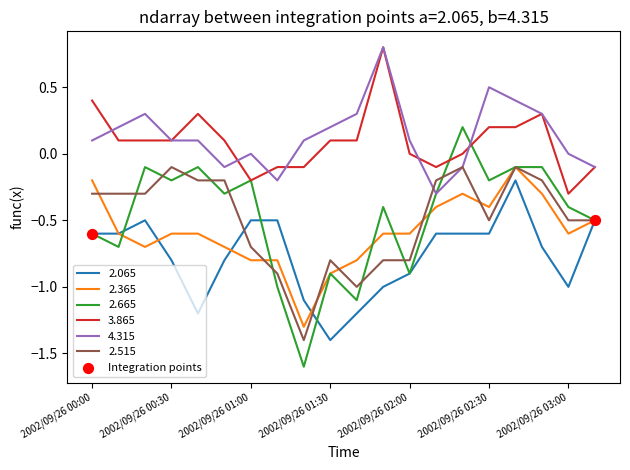

Which series has the largest range (max minus min)?

2.665